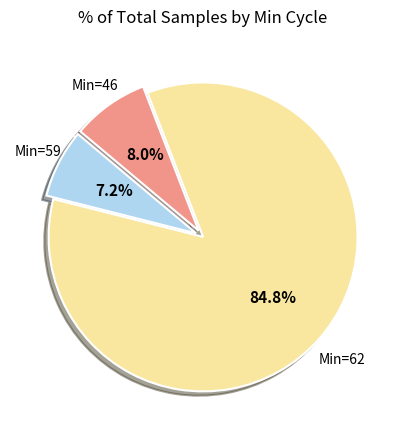

Does any single category account for the majority?

Yes